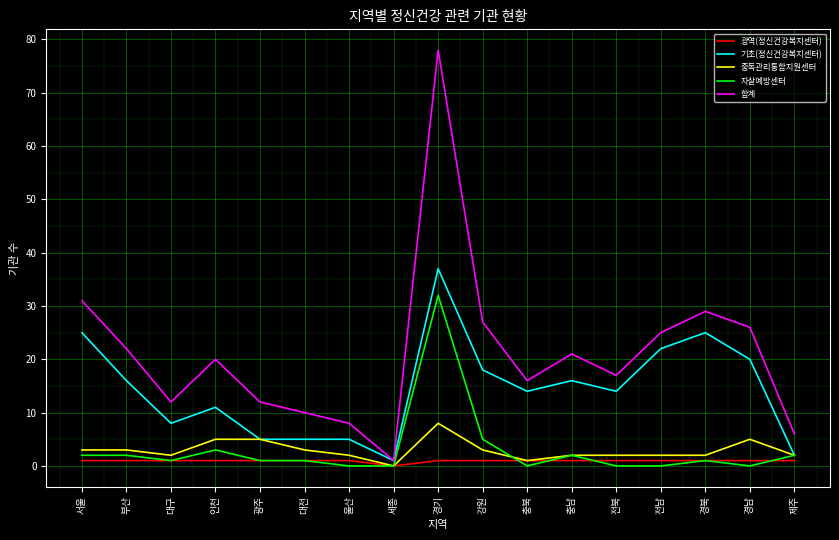

Which series has the largest total across all categories?

합계